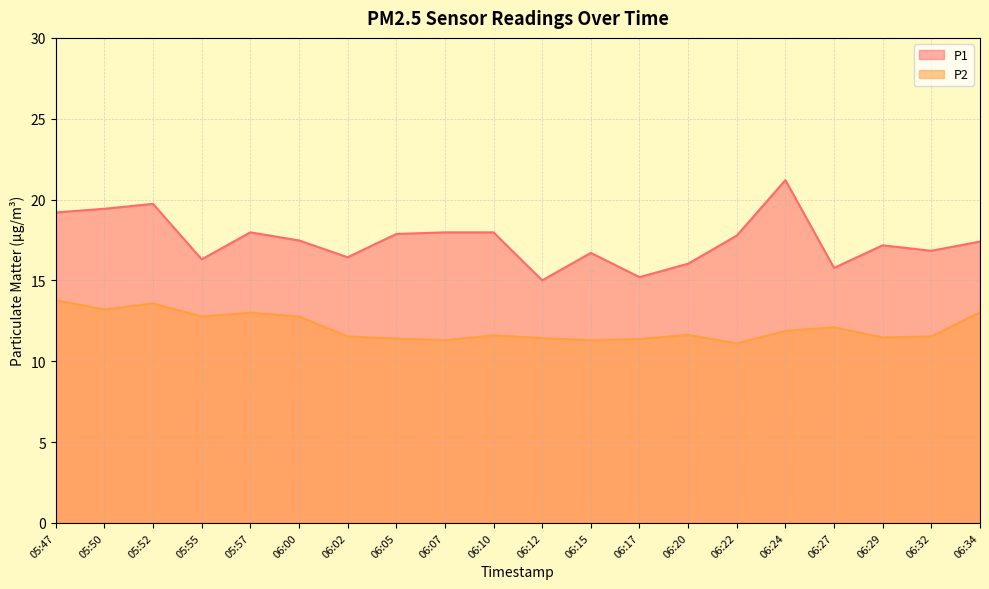

What is the difference between the maximum and minimum values in the P2 series?

2.7